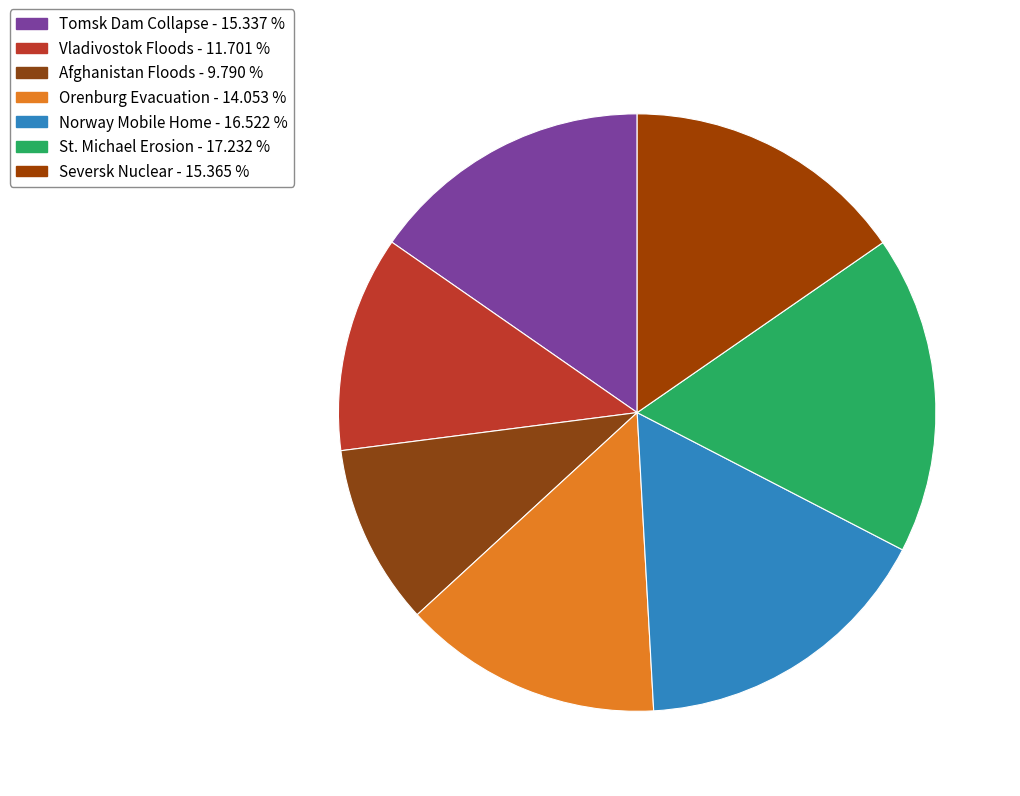

How many slices are in this pie chart?

7